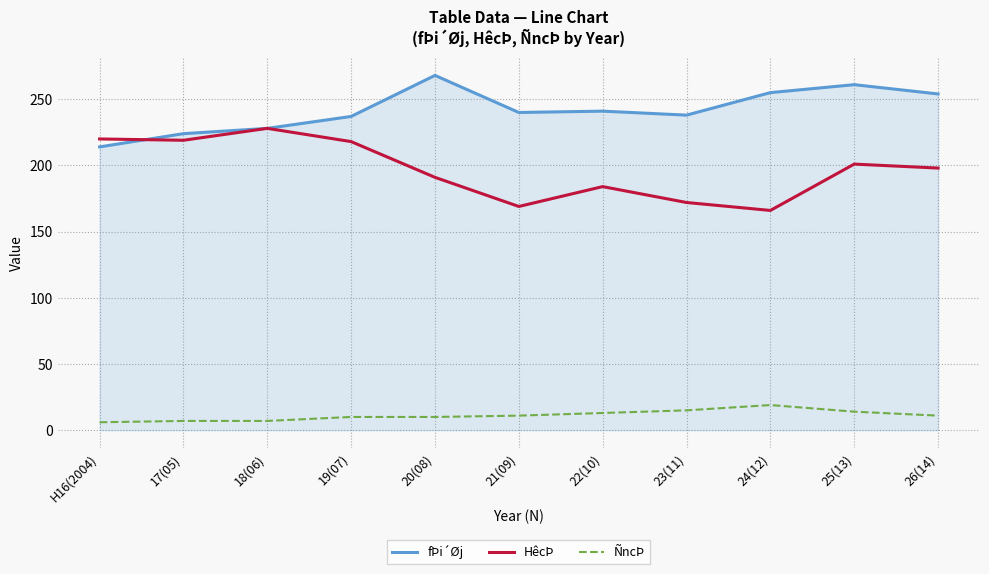

Between 19(07) and 24(12), which series saw the biggest shift?

HêcÞ